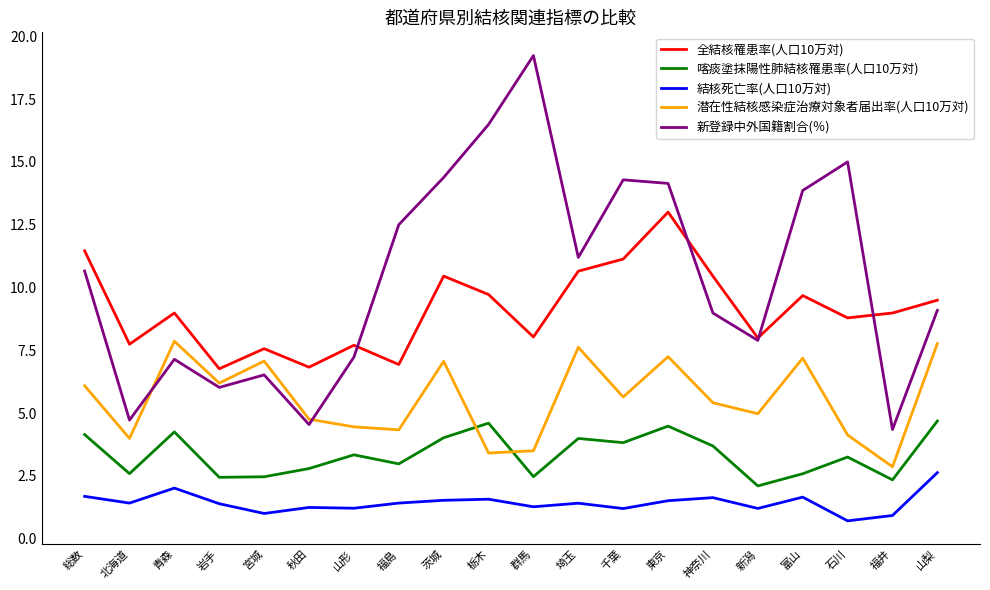

What is the average value of the 全結核罹患率(人口10万対) series?

9.1